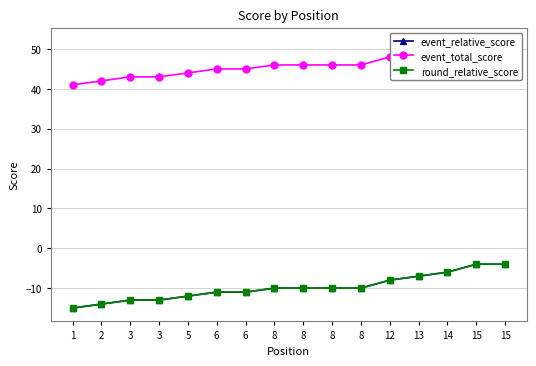

True or false: event_total_score and round_relative_score intersect in this chart.

False